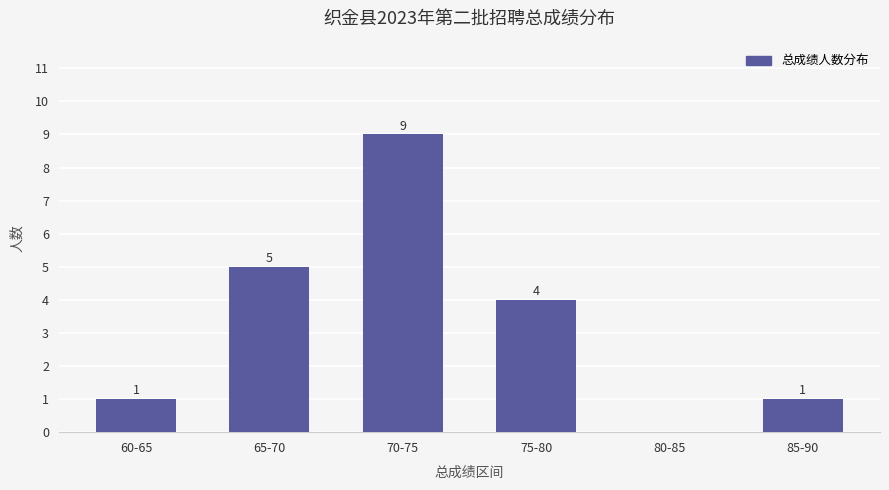

Reading left to right, extract all data points from this chart.

60-65=1	65-70=5	70-75=9	75-80=4	80-85=0	85-90=1